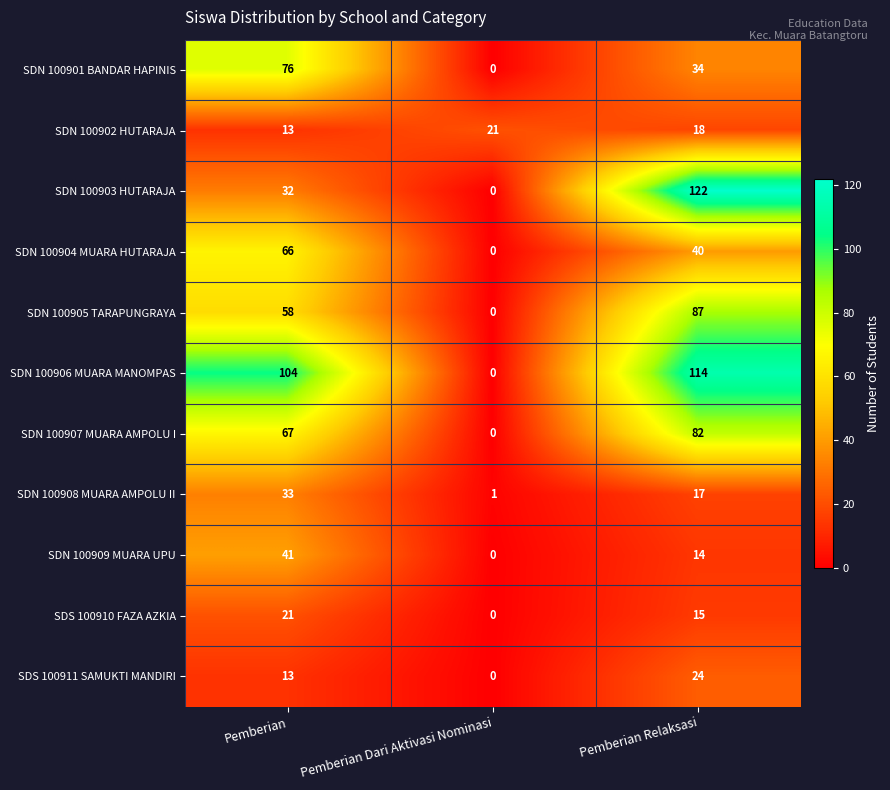

How many SDN 100901 BANDAR HAPINIS values are between 0 and 76?

3